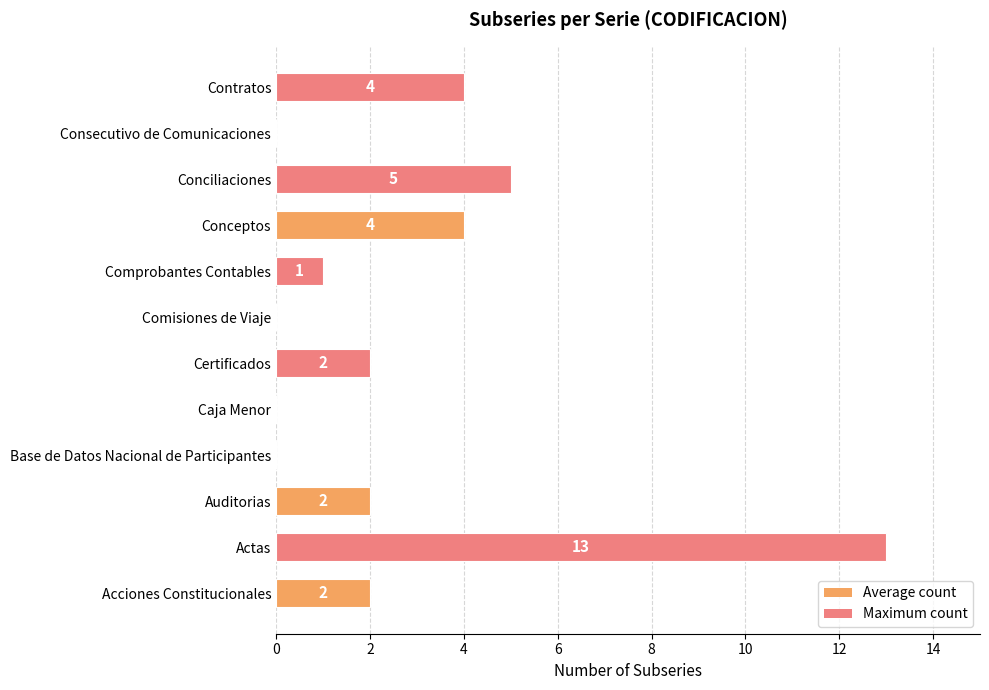

Reading bottom to top, list all the values displayed in this chart.

Acciones Constitucionales=2	Actas=13	Auditorias=2	Base de Datos Nacional de Participantes=0	Caja Menor=0	Certificados=2	Comisiones de Viaje=0	Comprobantes Contables=1	Conceptos=4	Conciliaciones=5	Consecutivo de Comunicaciones=0	Contratos=4